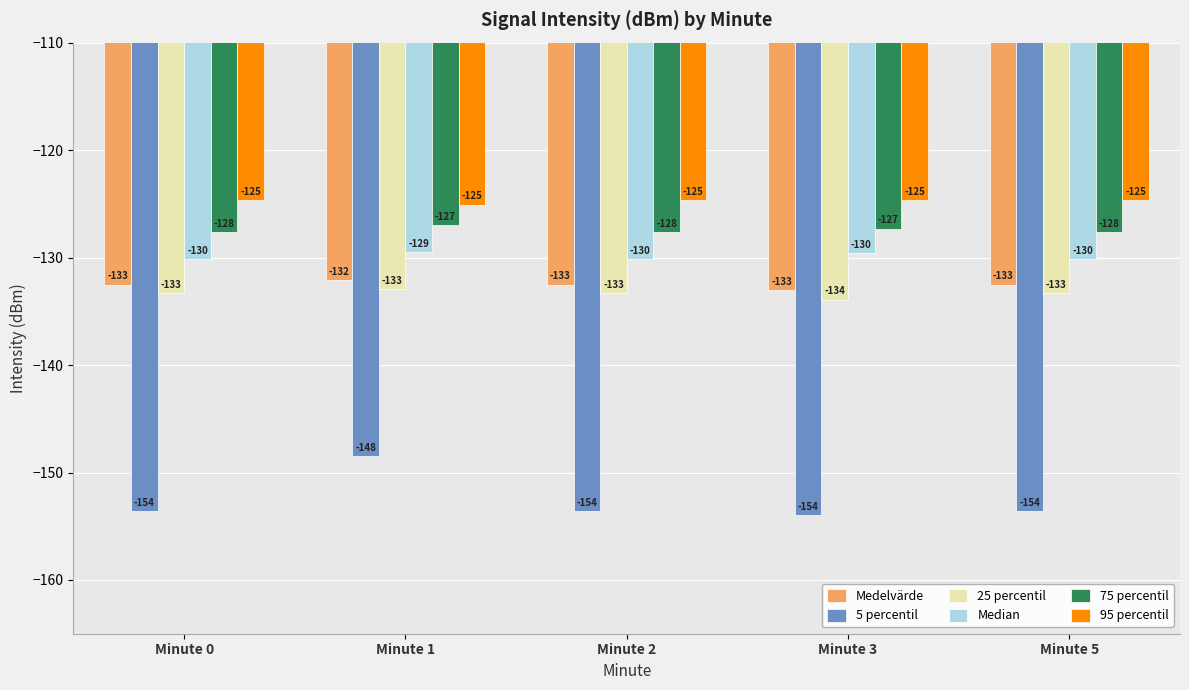

What is the approximate value of 25 percentil at Minute 5?

-133.3